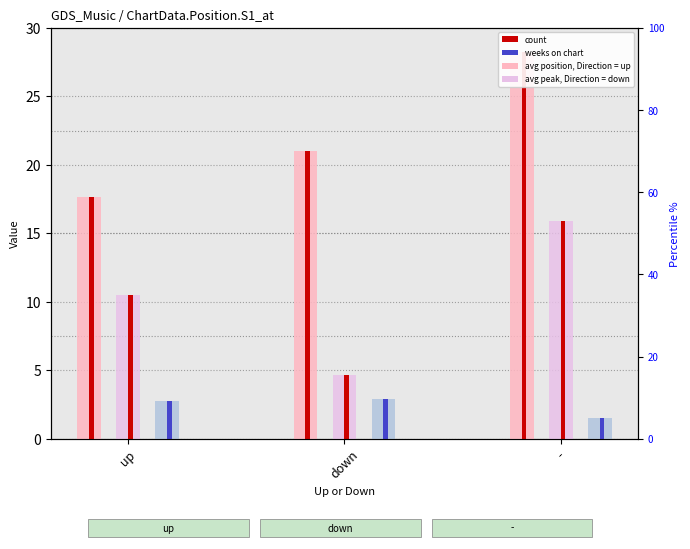

Which has a higher value, up or -?

-